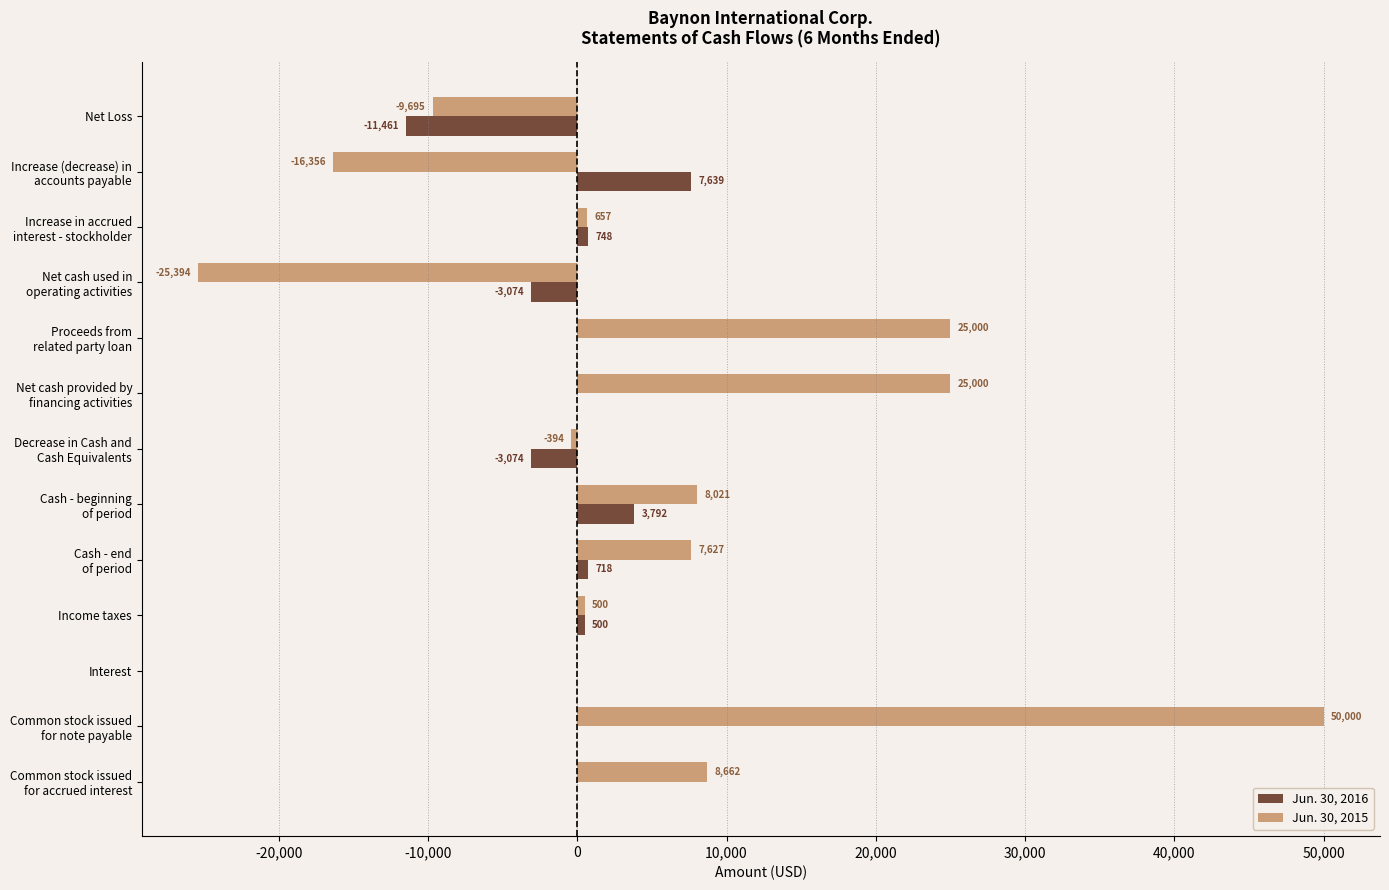

What is the average value of the Jun. 30, 2015 series?

5664